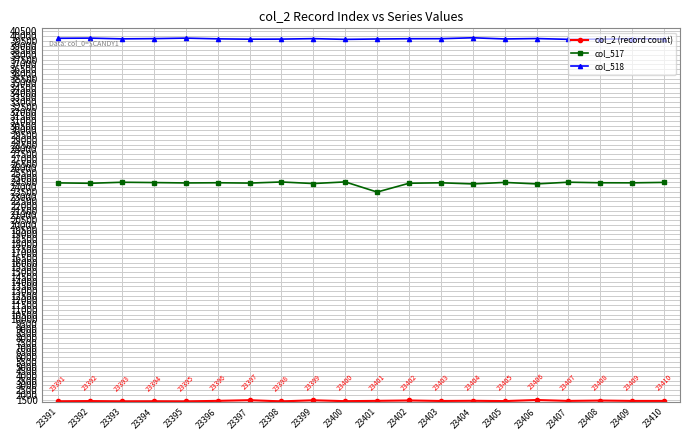

True or false: col_518 has a value of 39767 at 23391.

True